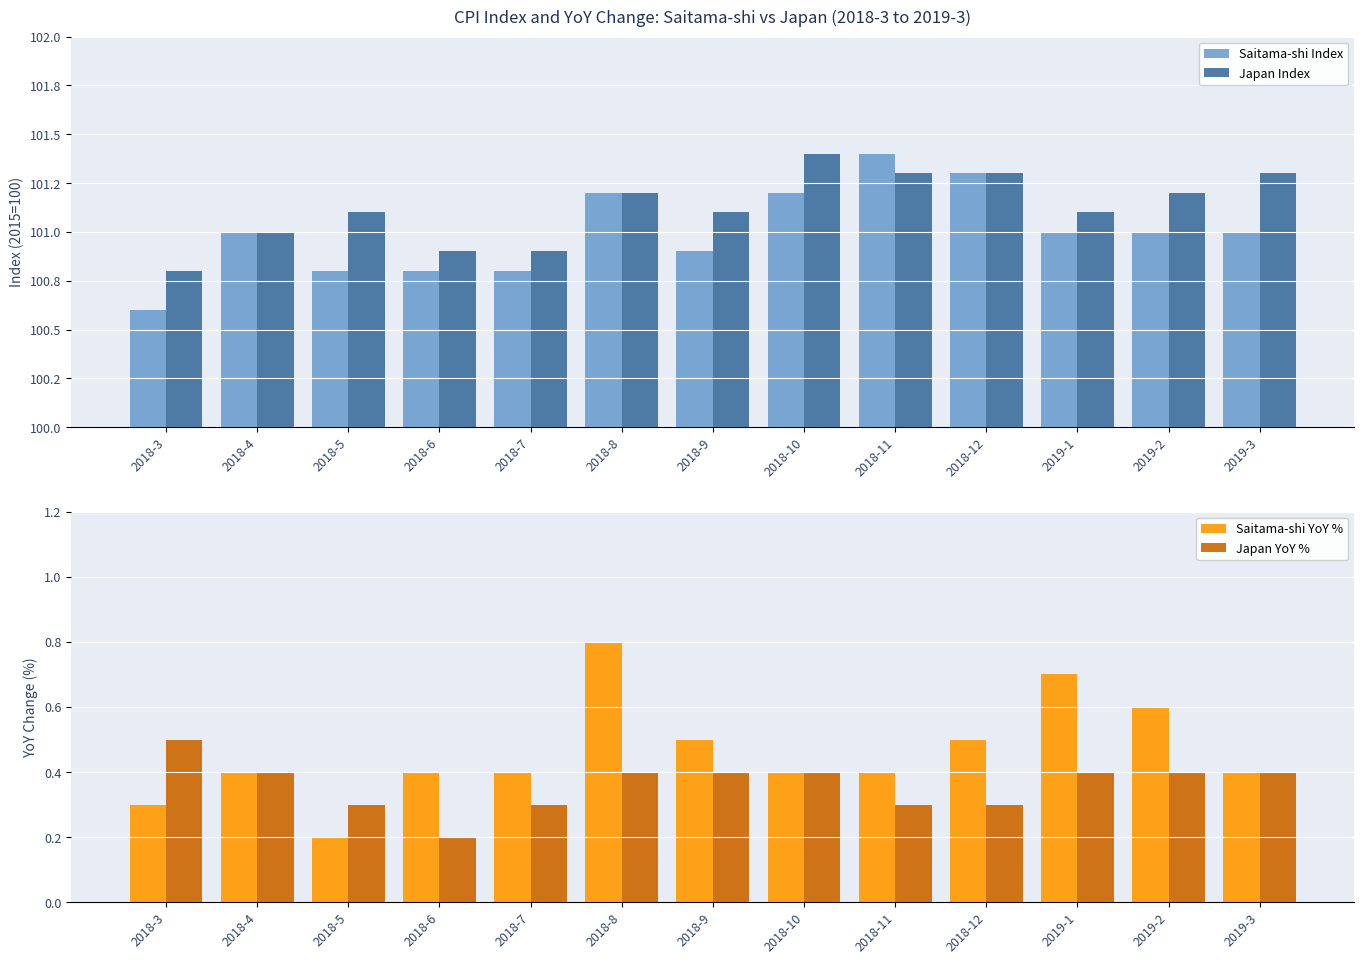

What is the difference between the highest and lowest values at 2018-10?

101.0